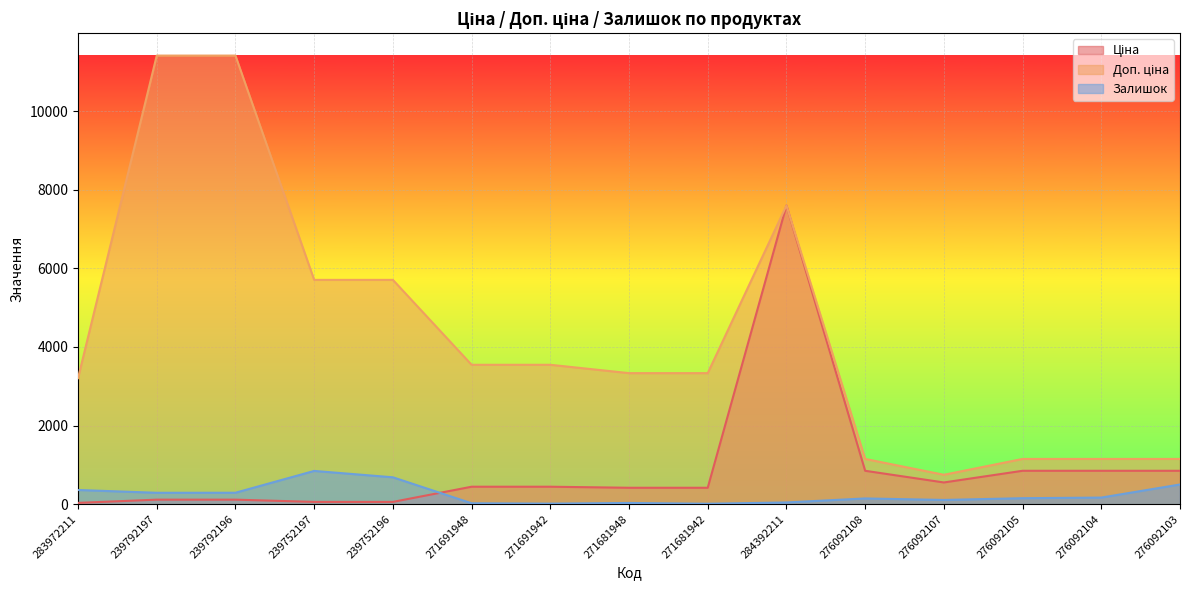

What is the total value across all series at 276092104?

2165.2